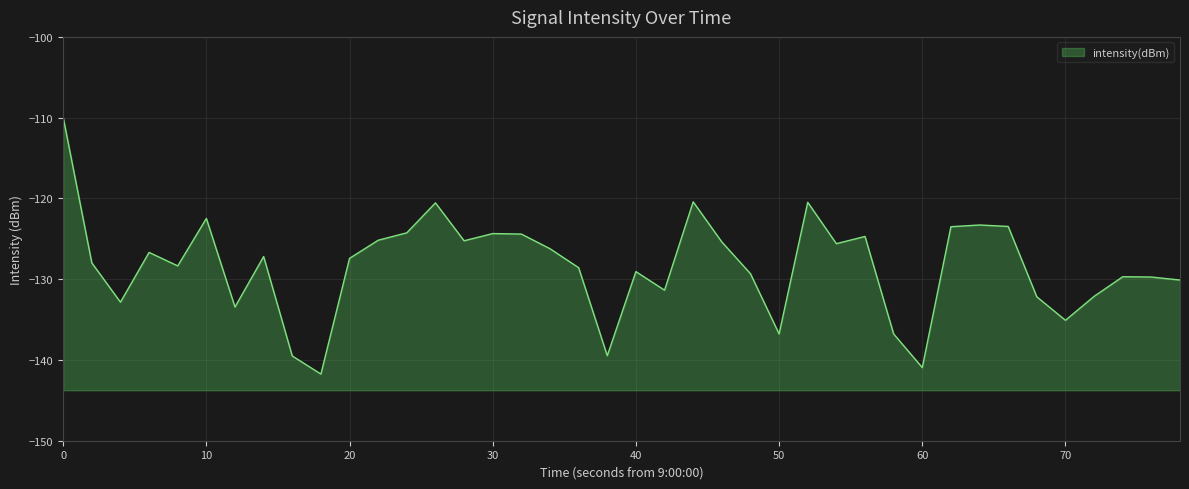

What is the value of the 18th point from the left?

-126.2